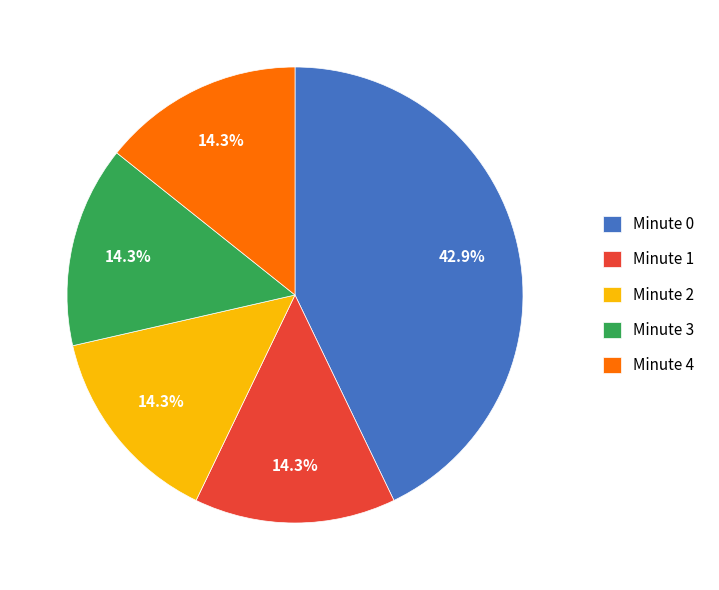

Which category has the biggest portion of the pie?

Minute 0